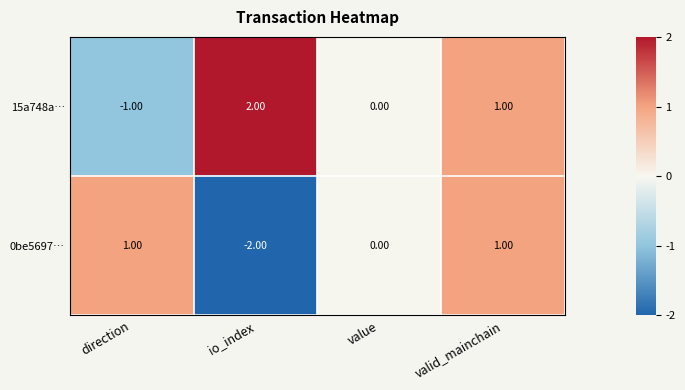

Where is 0be5697… nearest to the value 0?

value